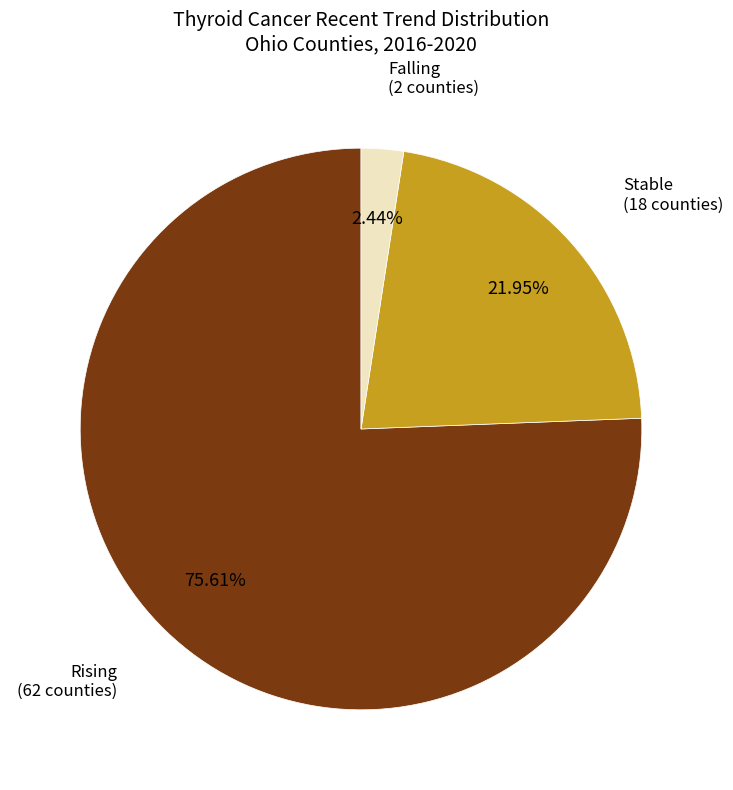

Is there a majority slice in this chart?

Yes